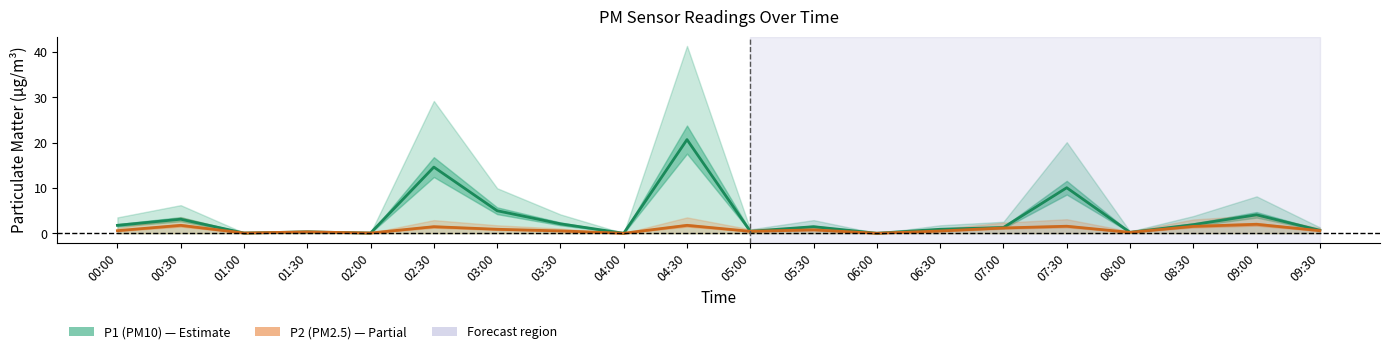

True or false: P1 (PM10) and P2 (PM2.5) cross at least once.

False